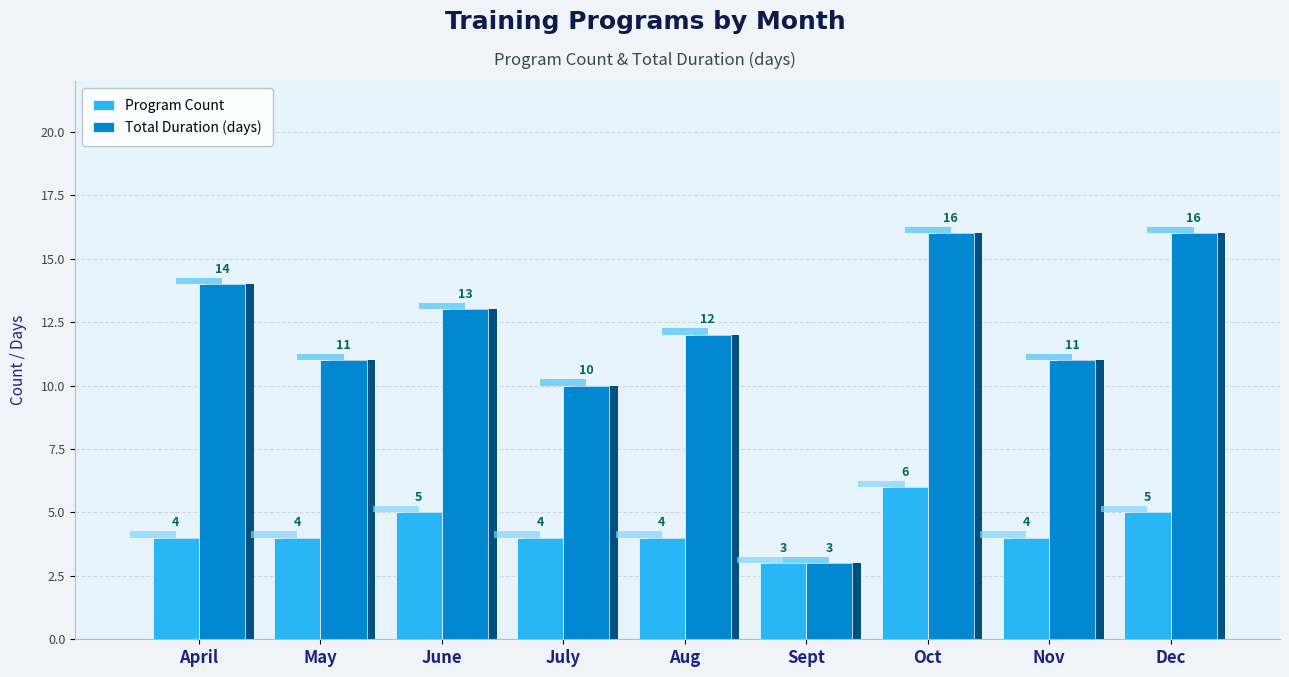

What is the label of the 4th bar from the left?

July